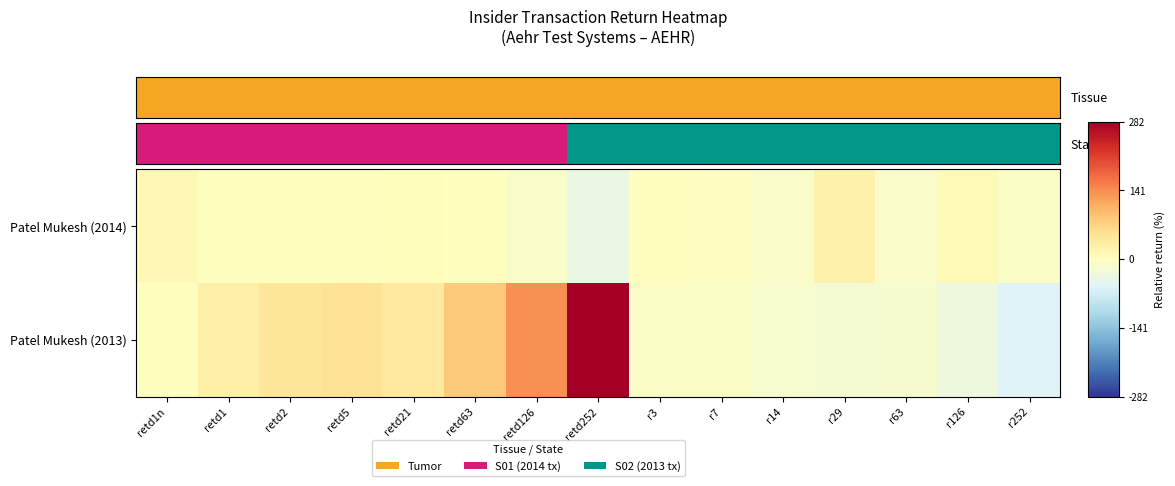

How many categories are shown in the chart?

15